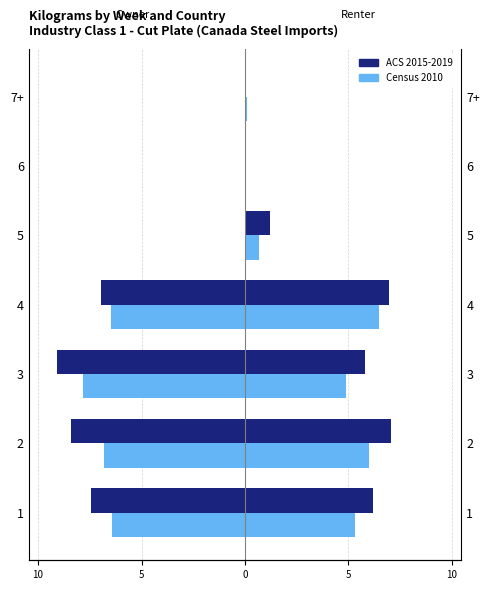

At how many categories does at least one series exceed 3?

4